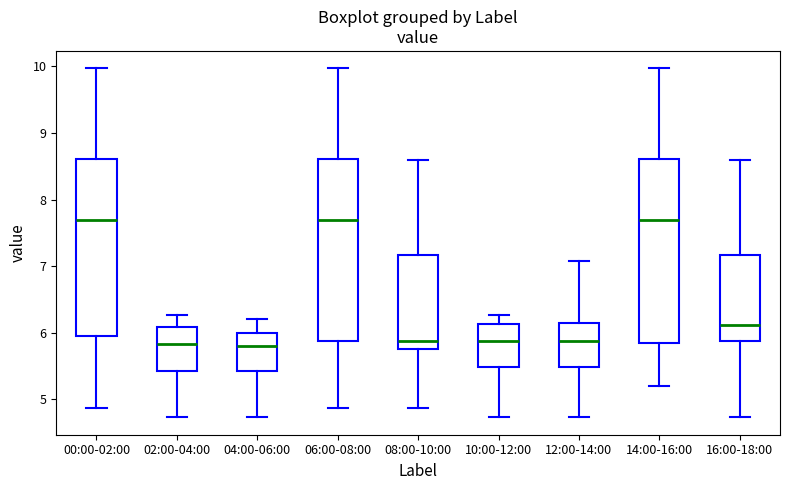

Where does the lower whisker of the box for 12:00-14:00 end on the y-axis? The values are not printed on the chart, so give them approximately, as read against the axis.

4.7